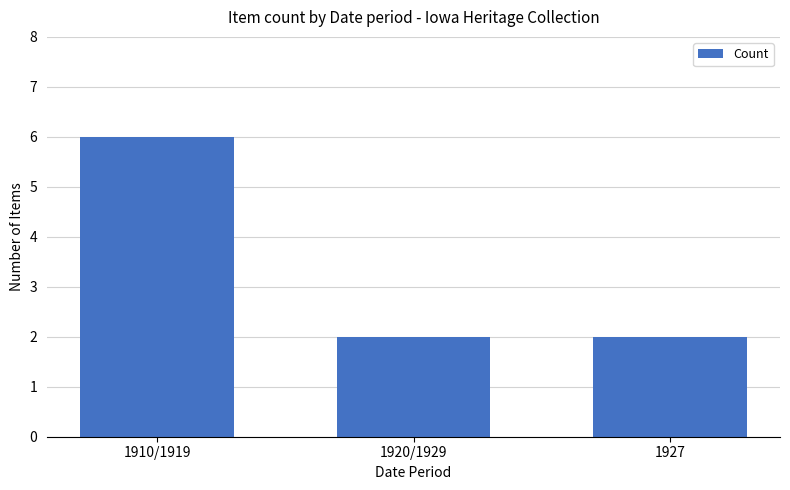

Reading right to left, list all the values displayed in this chart.

1927=2	1920/1929=2	1910/1919=6